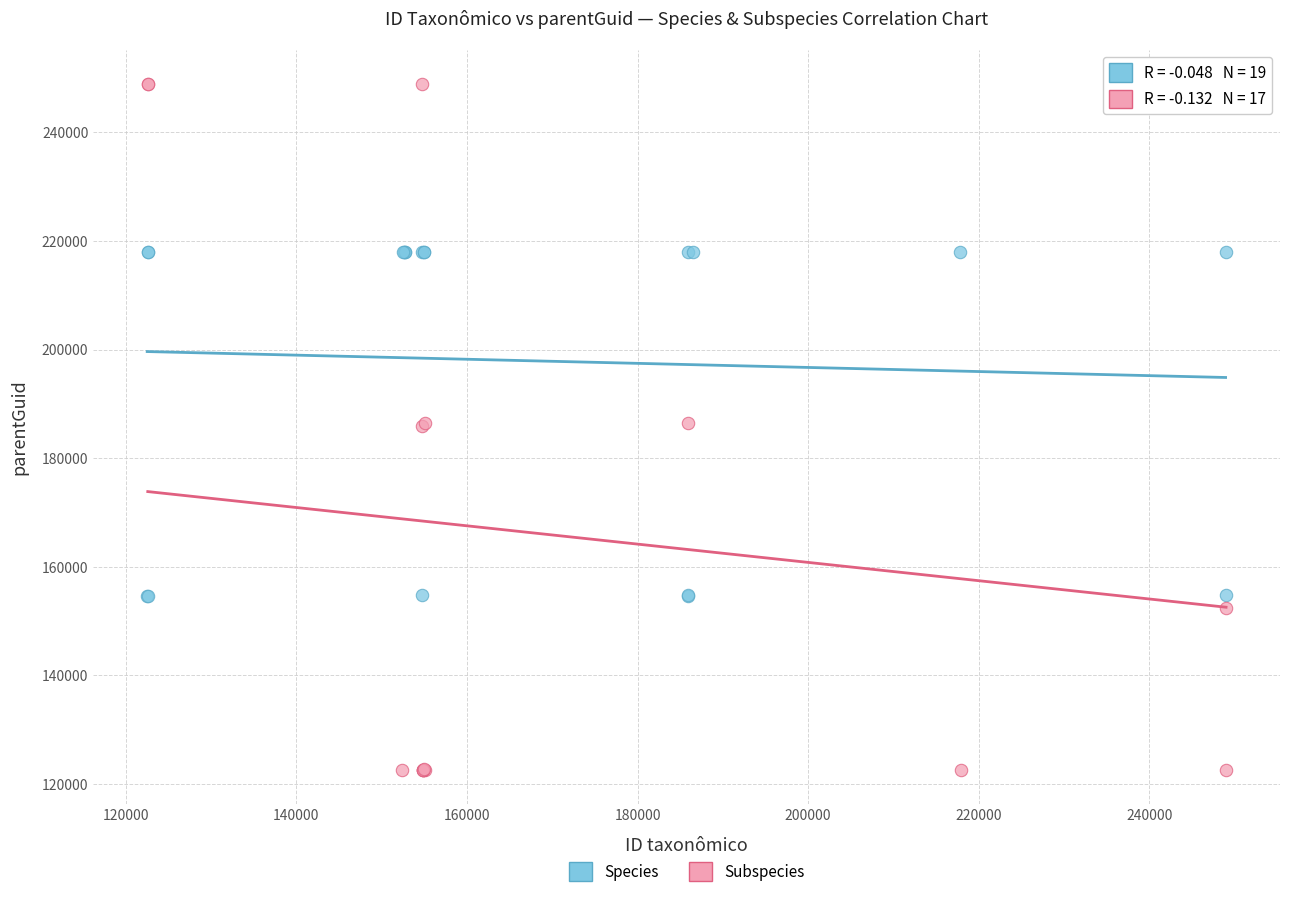

Which series contains the highest Y value?

Subspecies